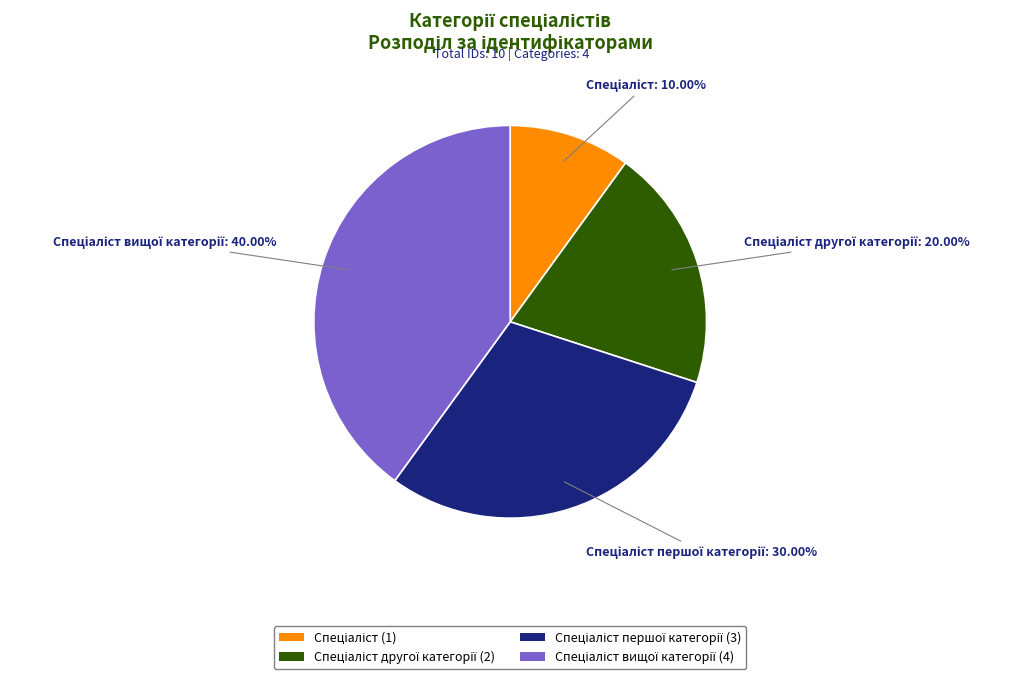

How many segments does this pie chart have?

4